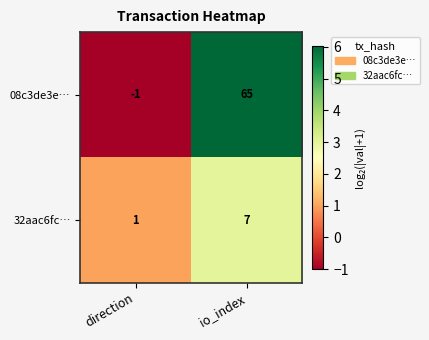

At how many categories does at least one series exceed 3?

1